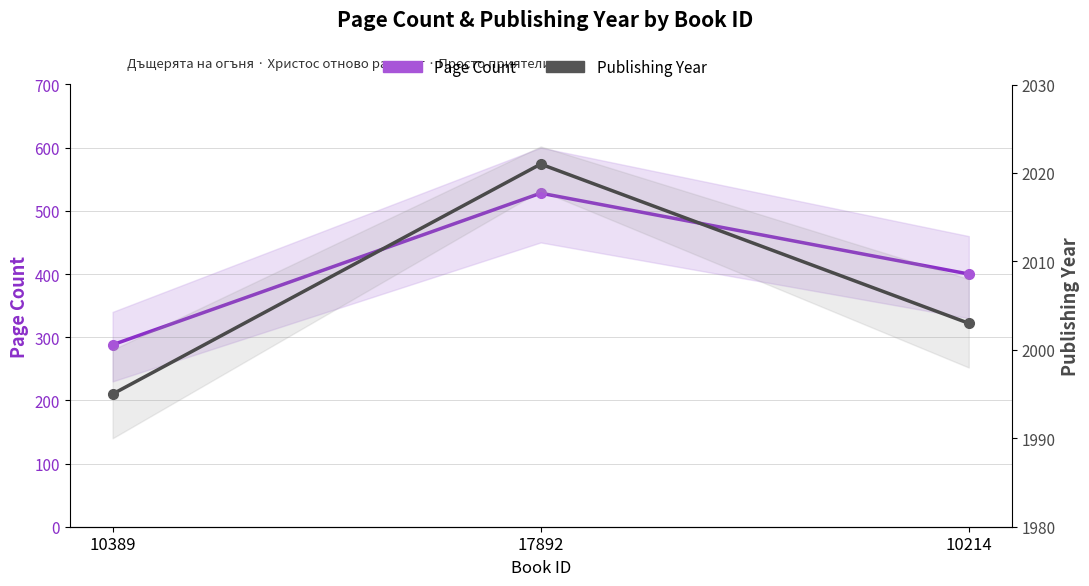

How many values in the Publishing Year series exceed 2003?

1